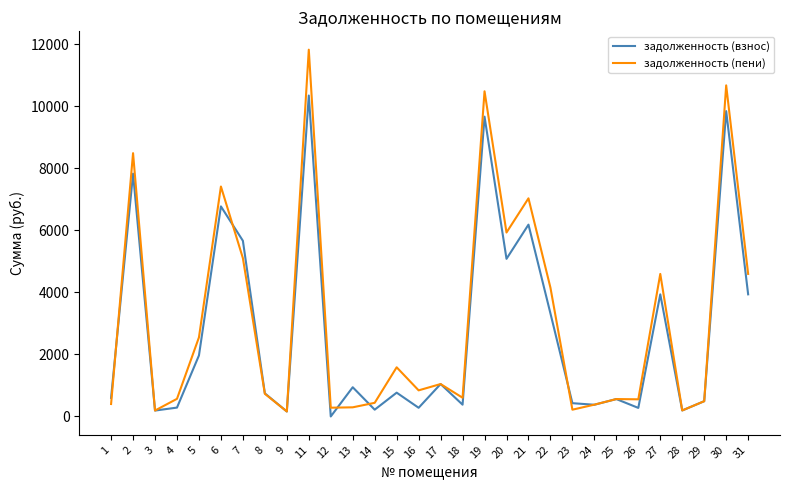

Which series has the largest total across all categories?

задолженность (пени)